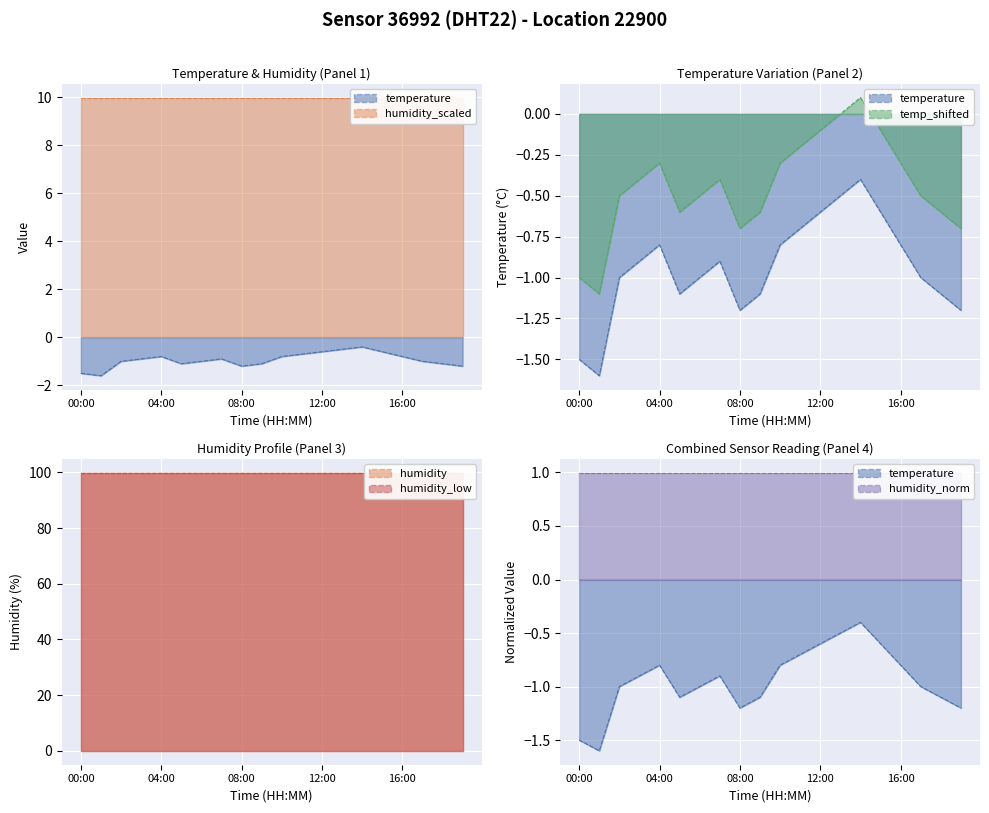

Reading left to right, what are all the values shown in this chart?

00:00=-1.5	01:00=-1.6	02:00=-1.0	03:00=-0.9	04:00=-0.8	05:00=-1.1	06:00=-1.0	07:00=-0.9	08:00=-1.2	09:00=-1.1	10:00=-0.8	11:00=-0.7	12:00=-0.6	13:00=-0.5	14:00=-0.4	15:00=-0.6	16:00=-0.8	17:00=-1.0	18:00=-1.1	19:00=-1.2